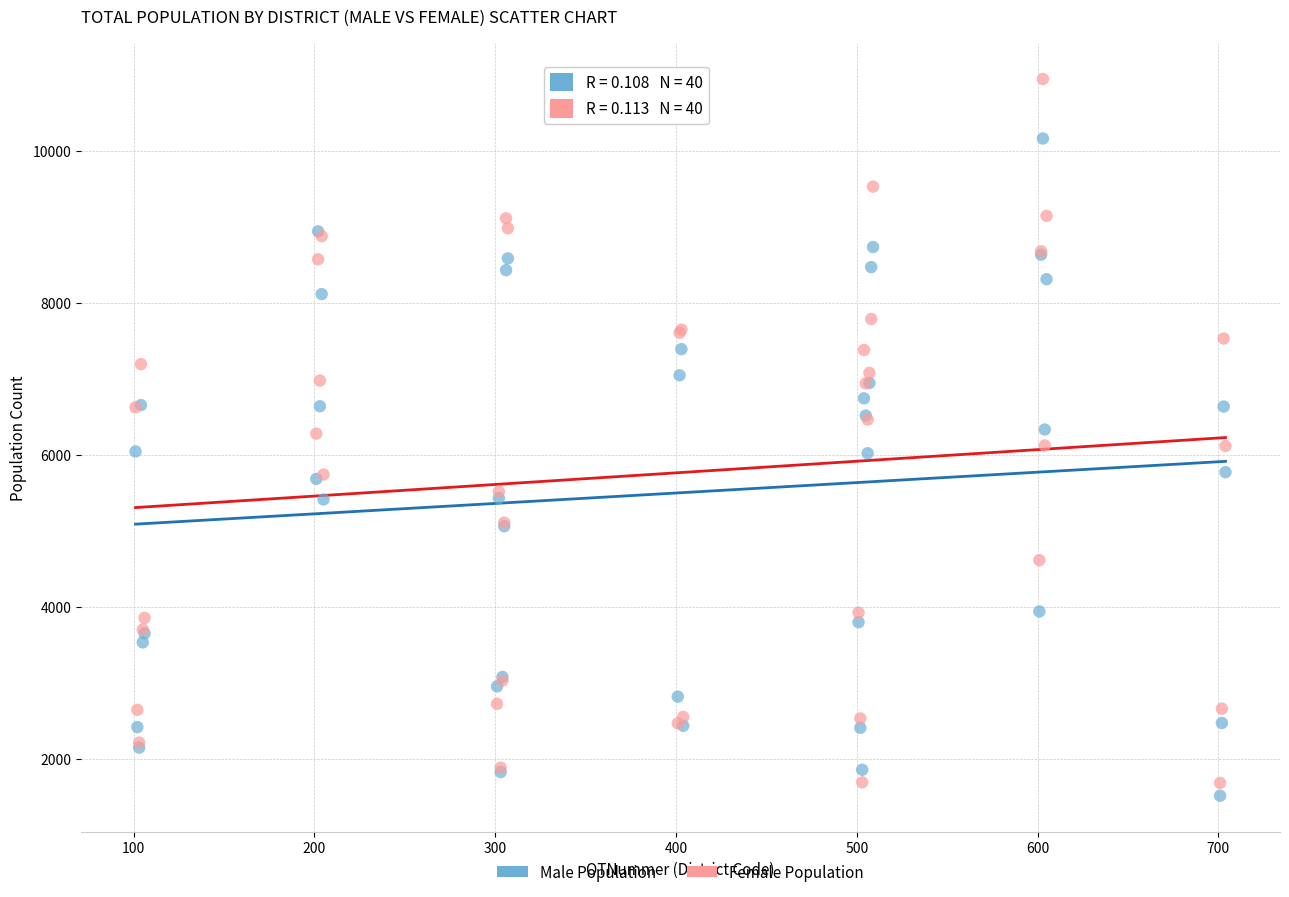

Which series has the largest Y range (max minus min)?

Female Population